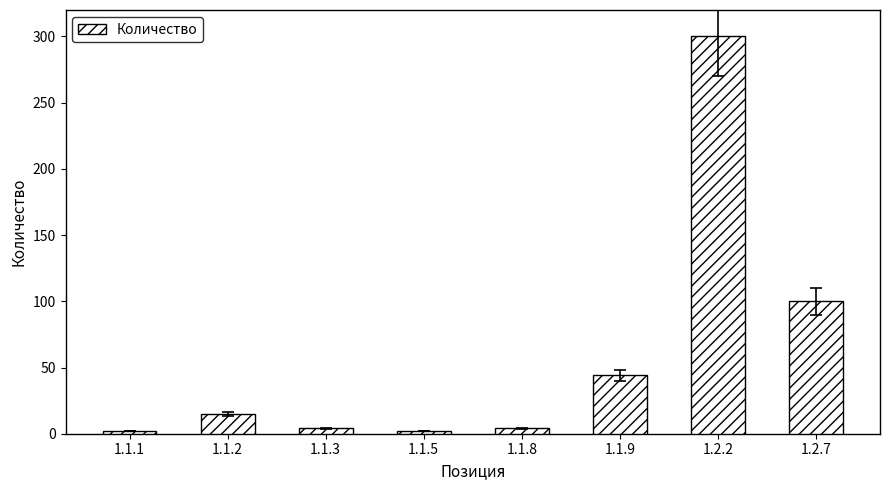

How many data points are less than 15?

4